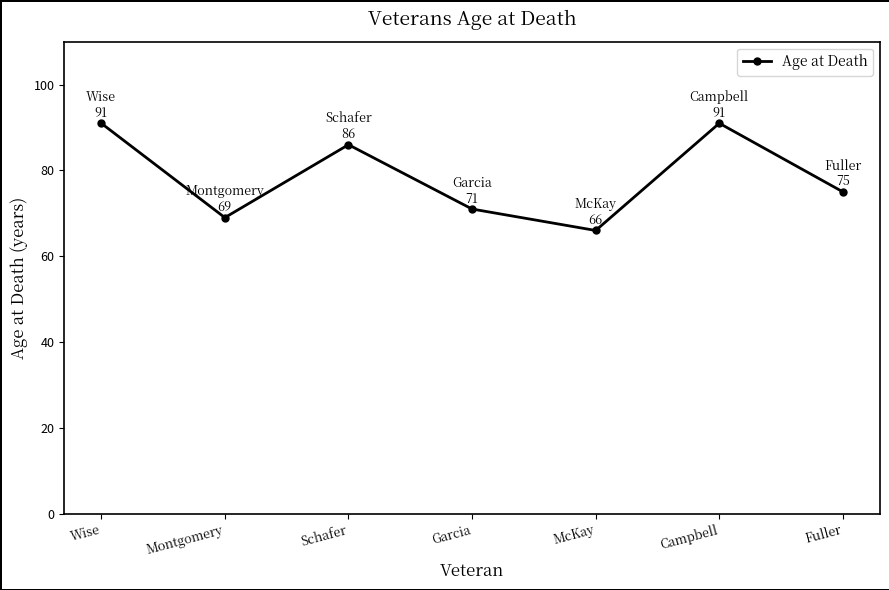

Where is the data nearest to the value 78?

Fuller